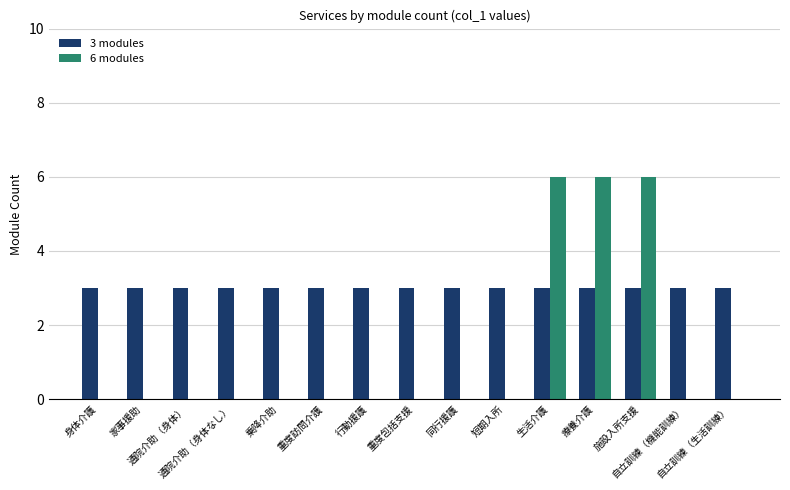

Which series has the largest total across all categories?

3 modules